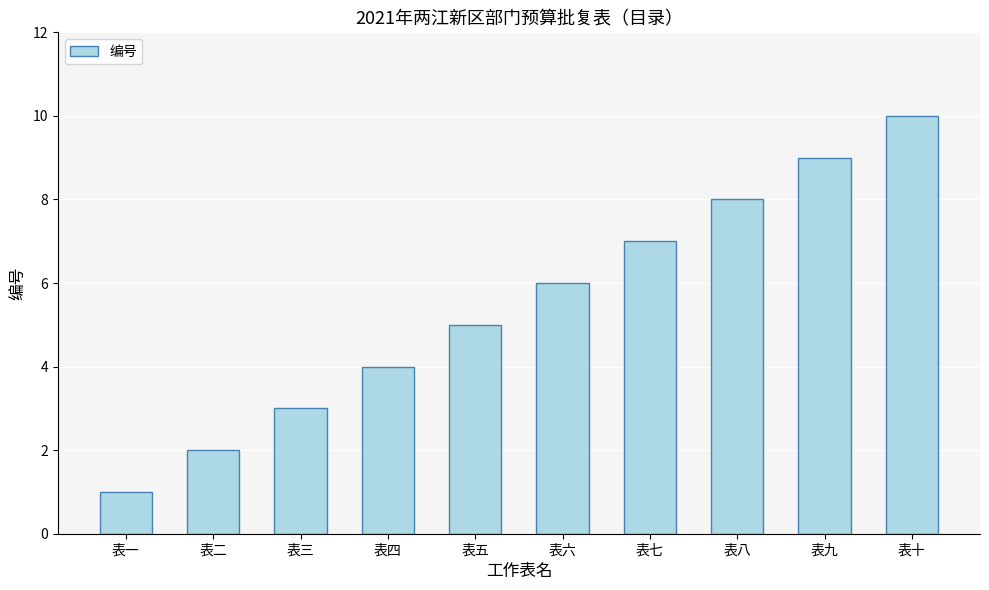

At which category does the chart reach its minimum across all series?

表一